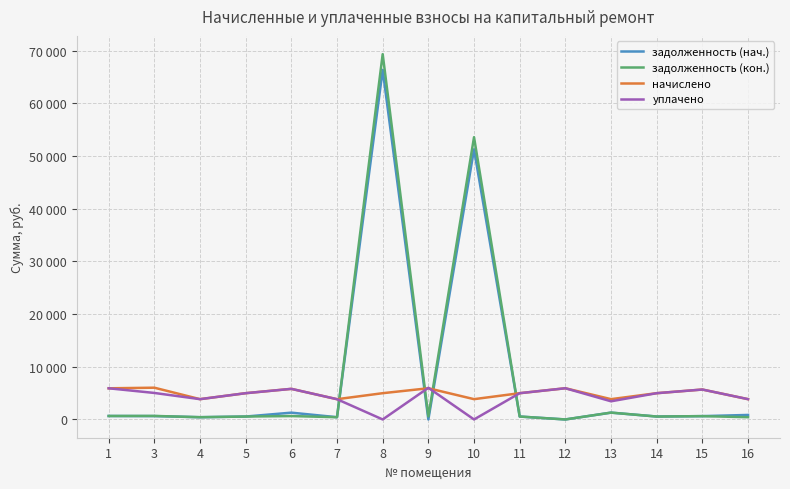

What is the difference between the highest and lowest values at 7?

3416.3